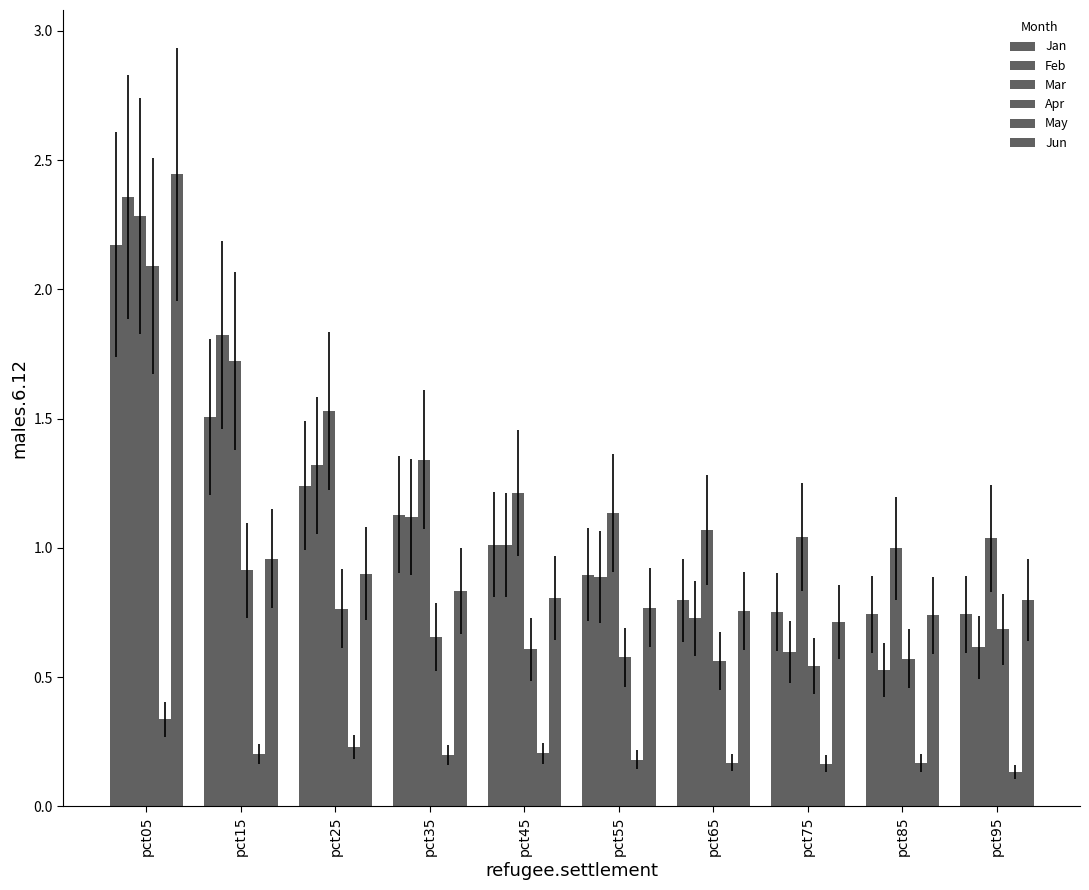

Reading right to left, transcribe all the data shown in this chart.

Jan: 0.7	0.7	0.8	0.8	0.9	1.0	1.1	1.2	1.5	2.2
Feb: 0.6	0.5	0.6	0.7	0.9	1.0	1.1	1.3	1.8	2.4
Mar: 1.0	1.0	1.0	1.1	1.1	1.2	1.3	1.5	1.7	2.3
Apr: 0.7	0.6	0.5	0.6	0.6	0.6	0.7	0.8	0.9	2.1
May: 0.1	0.2	0.2	0.2	0.2	0.2	0.2	0.2	0.2	0.3
Jun: 0.8	0.7	0.7	0.8	0.8	0.8	0.8	0.9	1.0	2.4